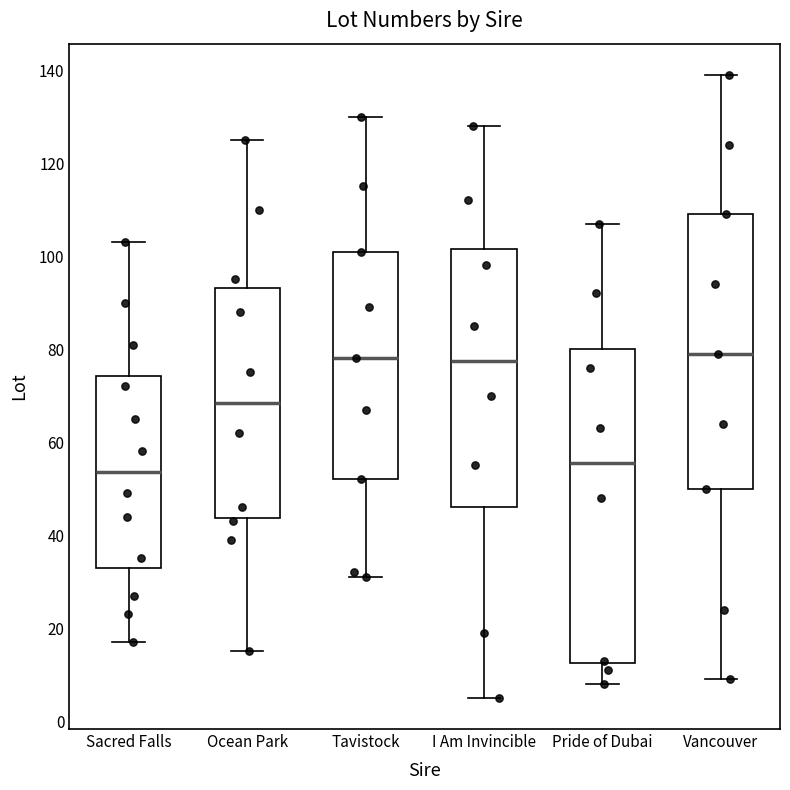

Reading left to right, read every box against the y-axis: the position of its median line, the range the box covers, and the ends of its whiskers. The values are not printed on the chart, so give them approximately, as read against the axis.

Sacred Falls: median 54, box 34 to 74, whiskers 18 to 104
Ocean Park: median 68, box 44 to 94, whiskers 16 to 126
Tavistock: median 78, box 52 to 102, whiskers 32 to 130
I Am Invincible: median 78, box 46 to 102, whiskers 6 to 128
Pride of Dubai: median 56, box 12 to 80, whiskers 8 to 108
Vancouver: median 80, box 50 to 110, whiskers 10 to 140